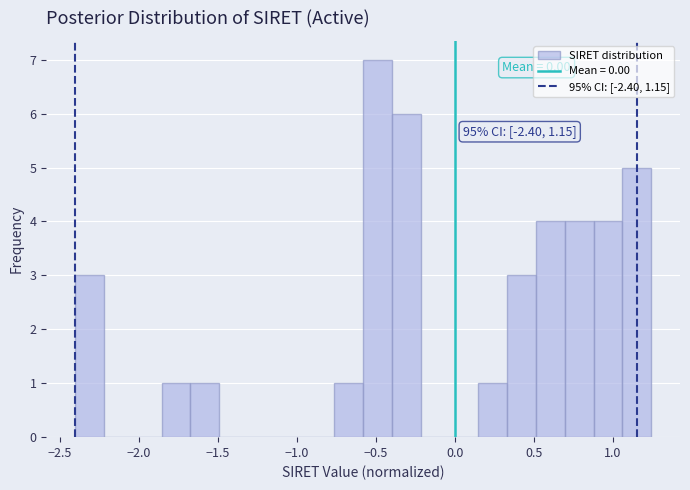

Read against the x-axis, roughly where is the centre of the tallest bar?

-0.50